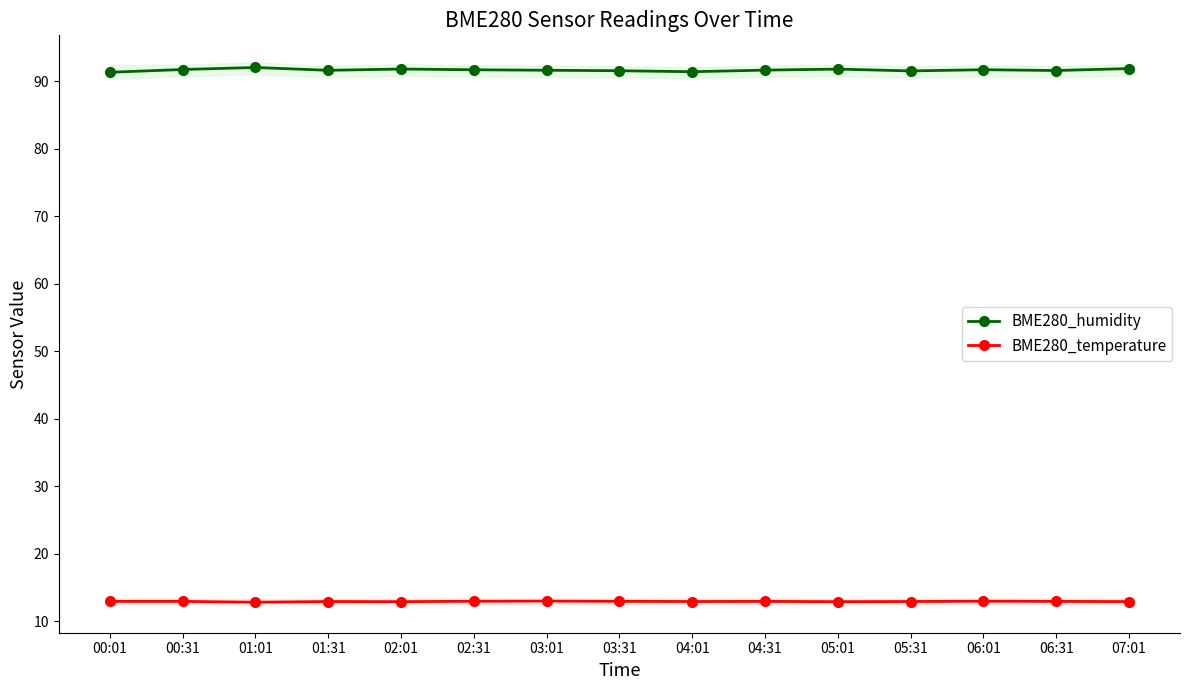

True or false: BME280_temperature and BME280_humidity intersect in this chart.

False